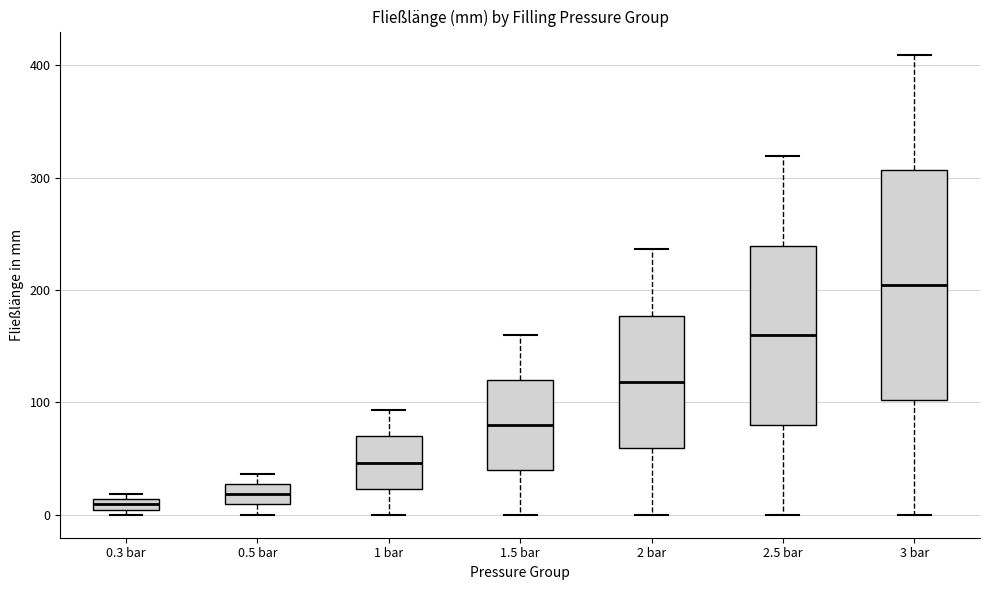

Comparing the boxes themselves (not the whiskers), which one is the tallest?

3 bar